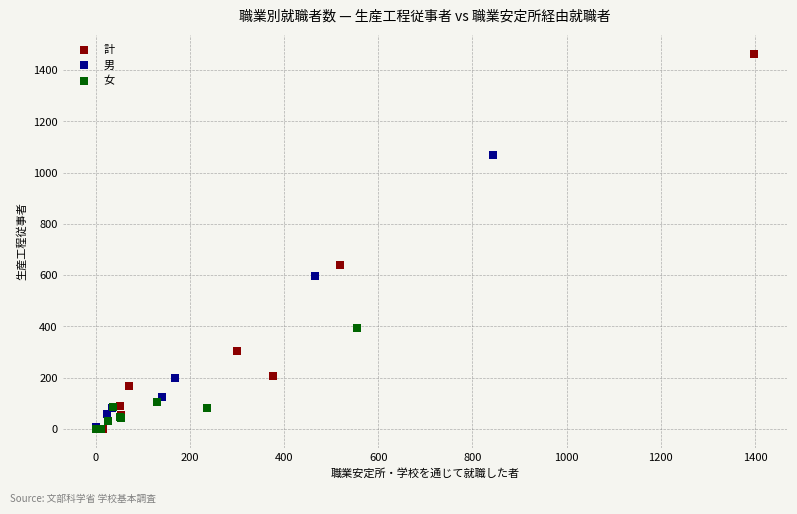

Which series contains the highest Y value?

計